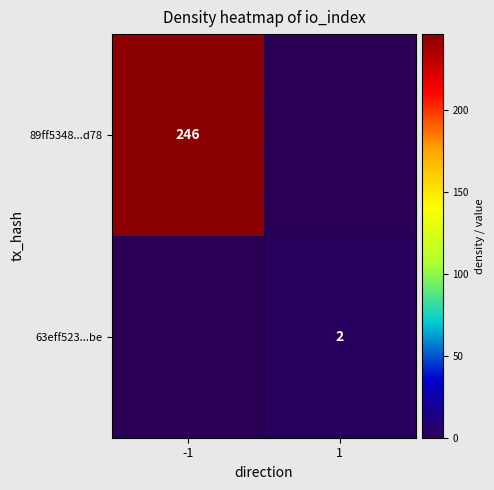

Is it true that 63eff523...be equals 2 at 1?

True